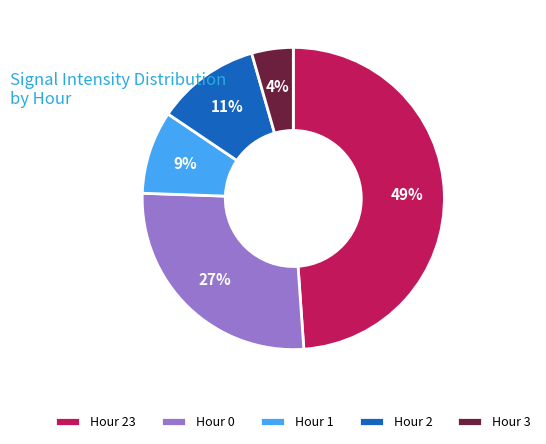

To the nearest percent, what is the combined percentage of Hour 0 and Hour 3?

31%